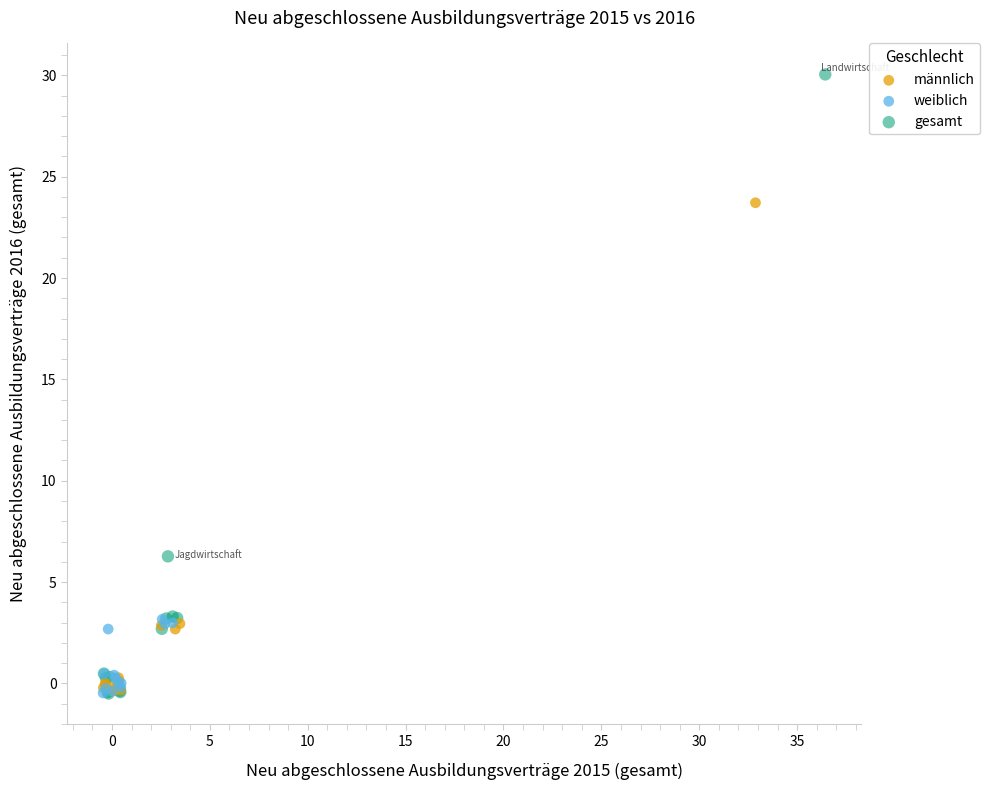

Which series has the largest Y range (max minus min)?

gesamt